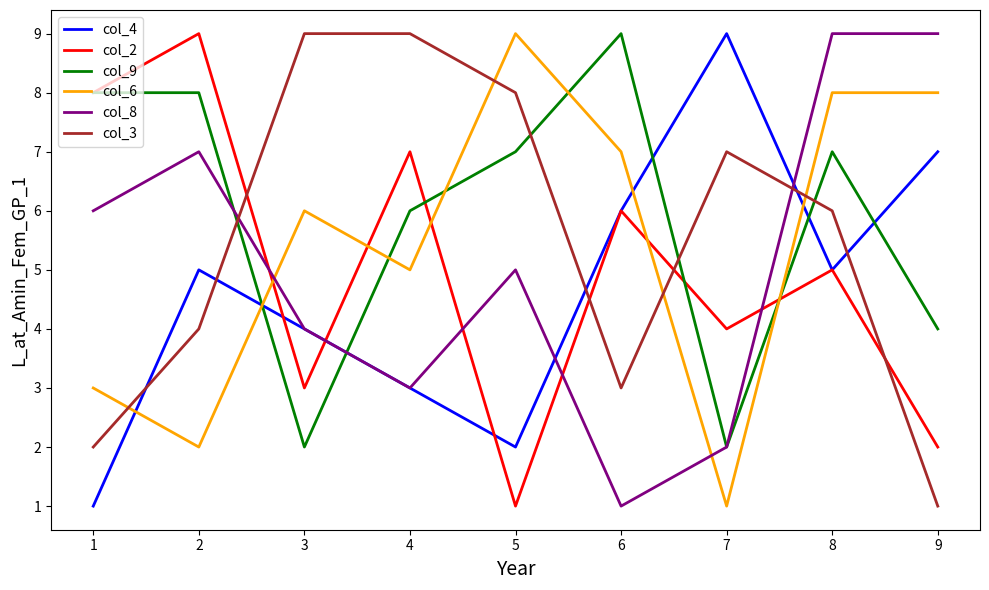

At 2, list the series in order from smallest to largest.

col_6, col_3, col_4, col_8, col_9, col_2